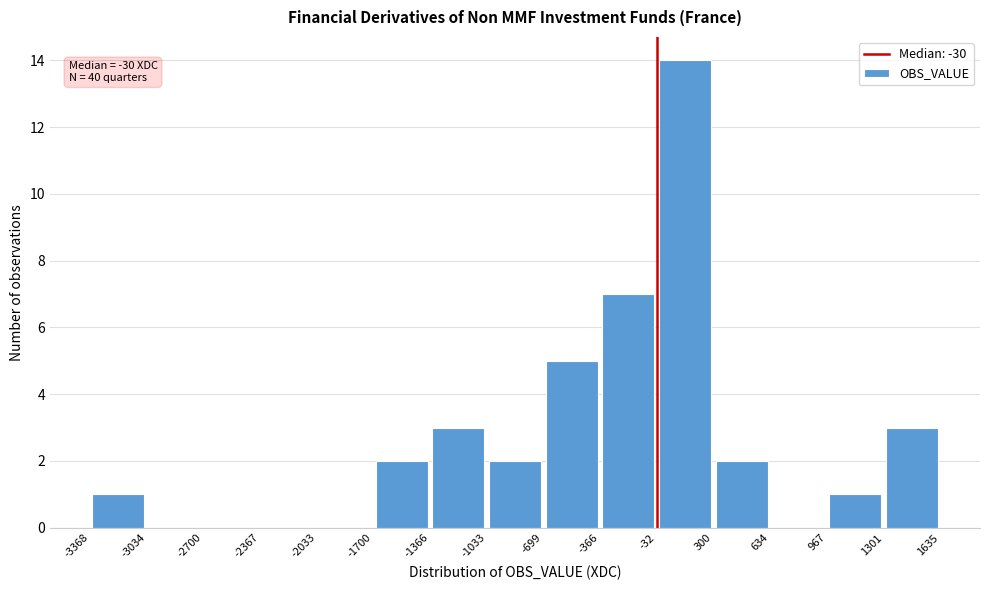

Over which range of the x-axis is the bar tallest?

-32 to 300